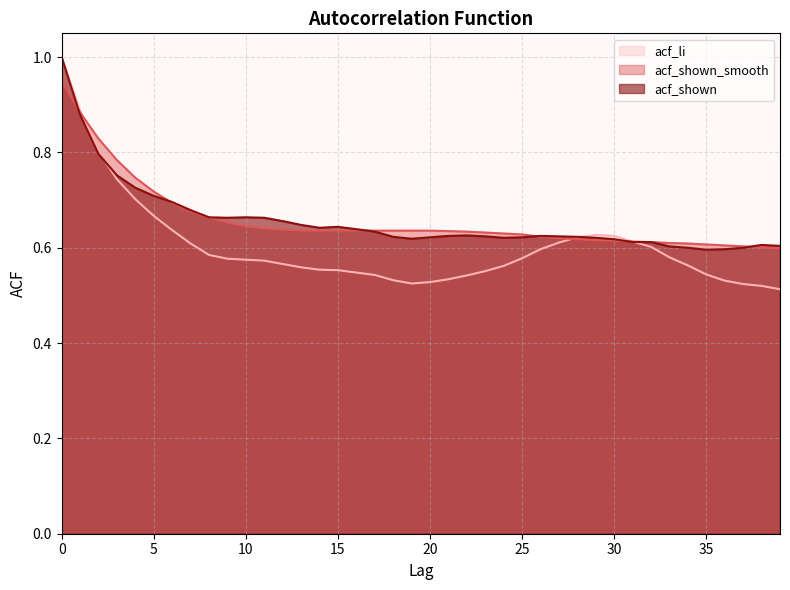

Reading left to right, transcribe all the data shown in this chart.

acf_li: 1.0	0.9	0.8	0.7	0.7	0.7	0.6	0.6	0.6	0.6	0.6	0.6	0.6	0.6	0.6	0.6	0.5	0.5	0.5	0.5	0.5	0.5	0.5	0.6	0.6	0.6	0.6	0.6	0.6	0.6	0.6	0.6	0.6	0.6	0.6	0.5	0.5	0.5	0.5	0.5
acf_shown_smooth: 0.9	0.9	0.8	0.8	0.7	0.7	0.7	0.7	0.7	0.7	0.6	0.6	0.6	0.6	0.6	0.6	0.6	0.6	0.6	0.6	0.6	0.6	0.6	0.6	0.6	0.6	0.6	0.6	0.6	0.6	0.6	0.6	0.6	0.6	0.6	0.6	0.6	0.6	0.6	0.6
acf_shown: 1.0	0.9	0.8	0.8	0.7	0.7	0.7	0.7	0.7	0.7	0.7	0.7	0.7	0.6	0.6	0.6	0.6	0.6	0.6	0.6	0.6	0.6	0.6	0.6	0.6	0.6	0.6	0.6	0.6	0.6	0.6	0.6	0.6	0.6	0.6	0.6	0.6	0.6	0.6	0.6